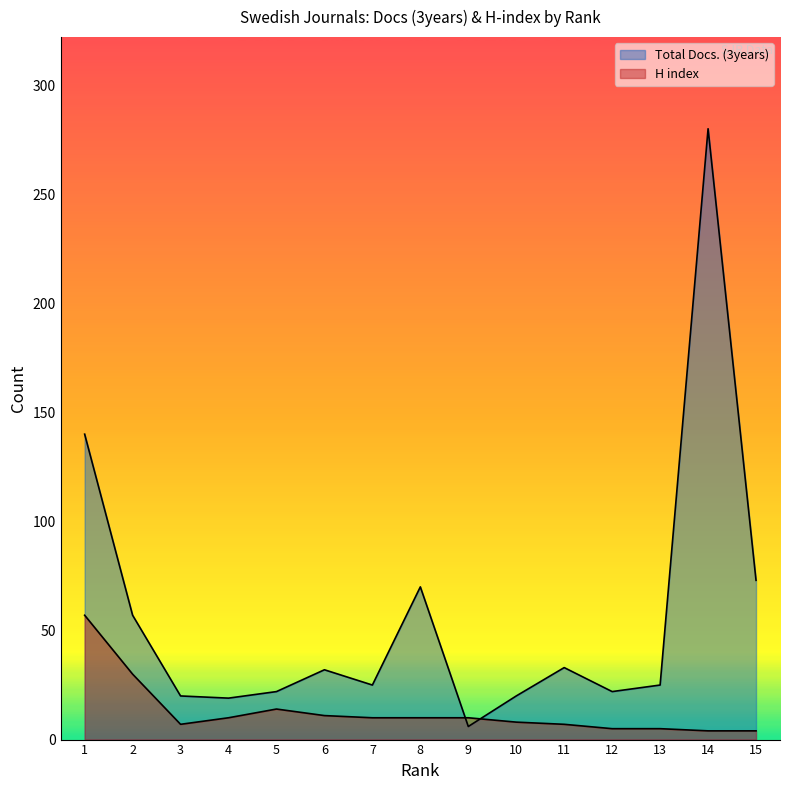

Is it true that H index equals 5 at 12?

True